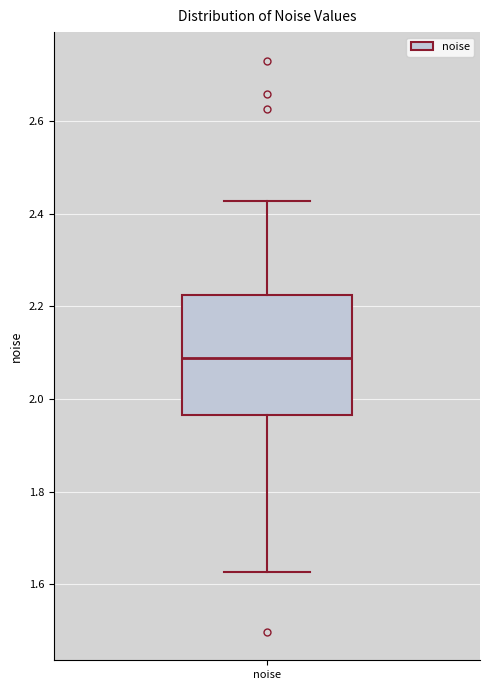

Where does the lower whisker of the box for noise end on the y-axis? The values are not printed on the chart, so give them approximately, as read against the axis.

1.62